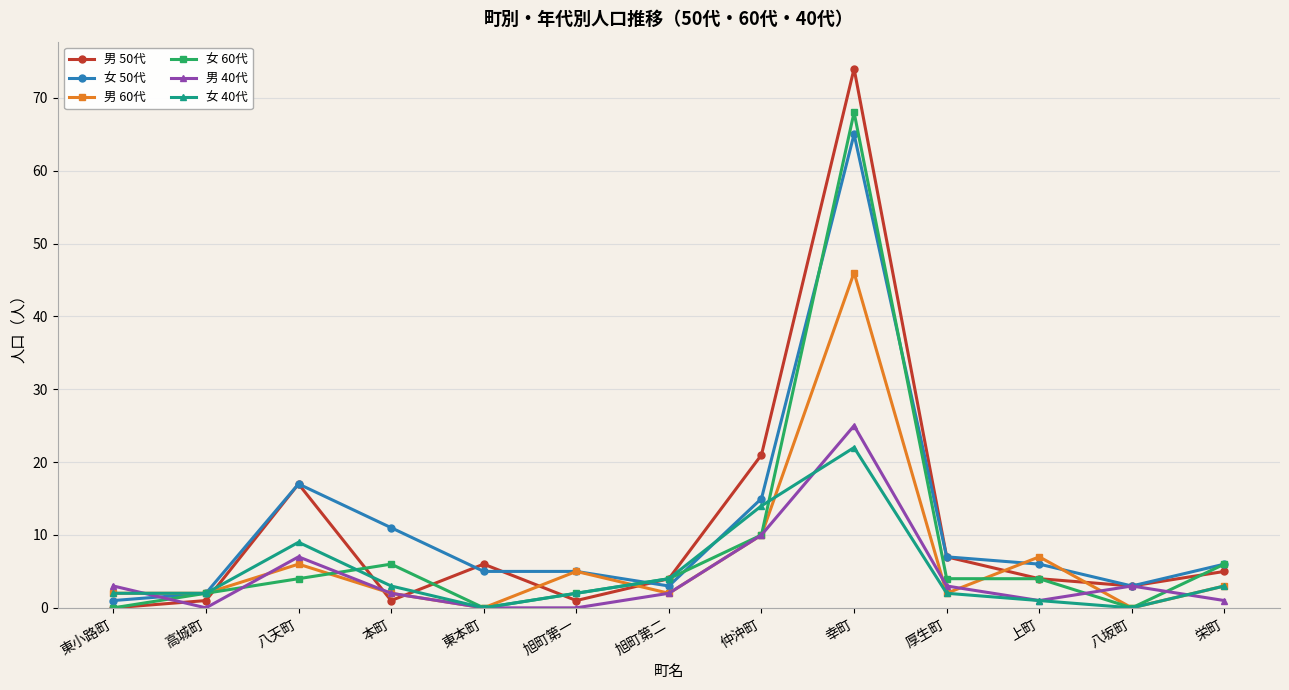

What is the difference between the highest and lowest values at 厚生町?

5